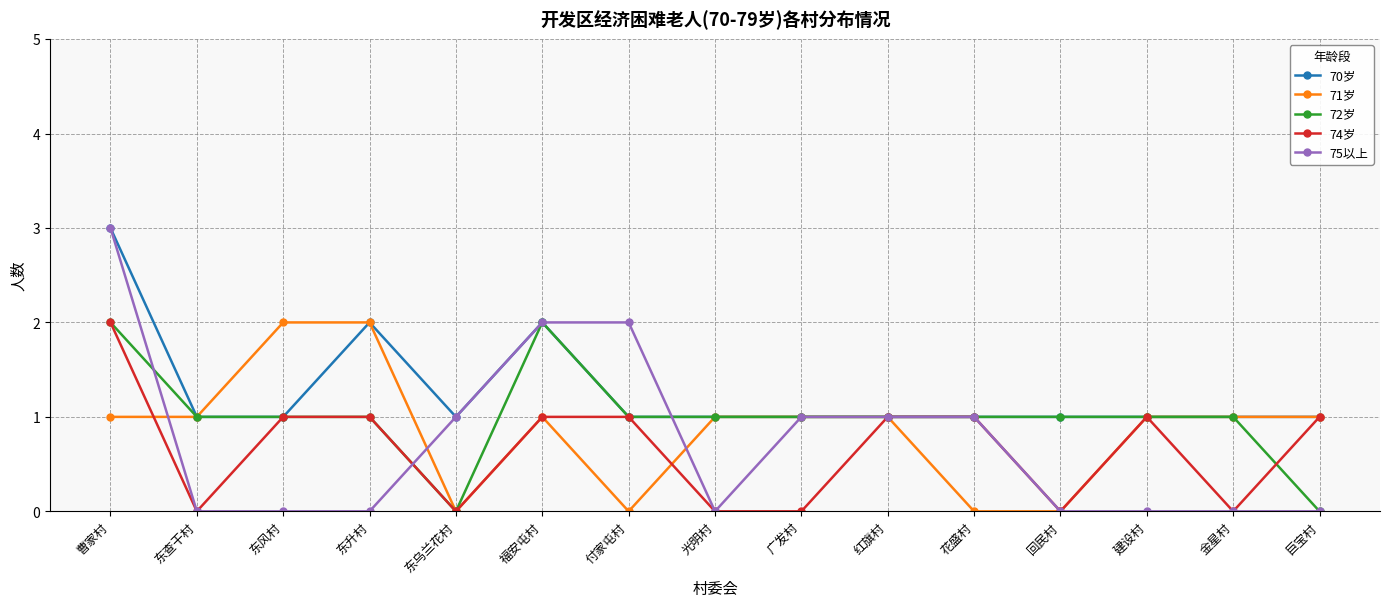

True or false: 71岁 has a value of 1 at 红旗村.

True